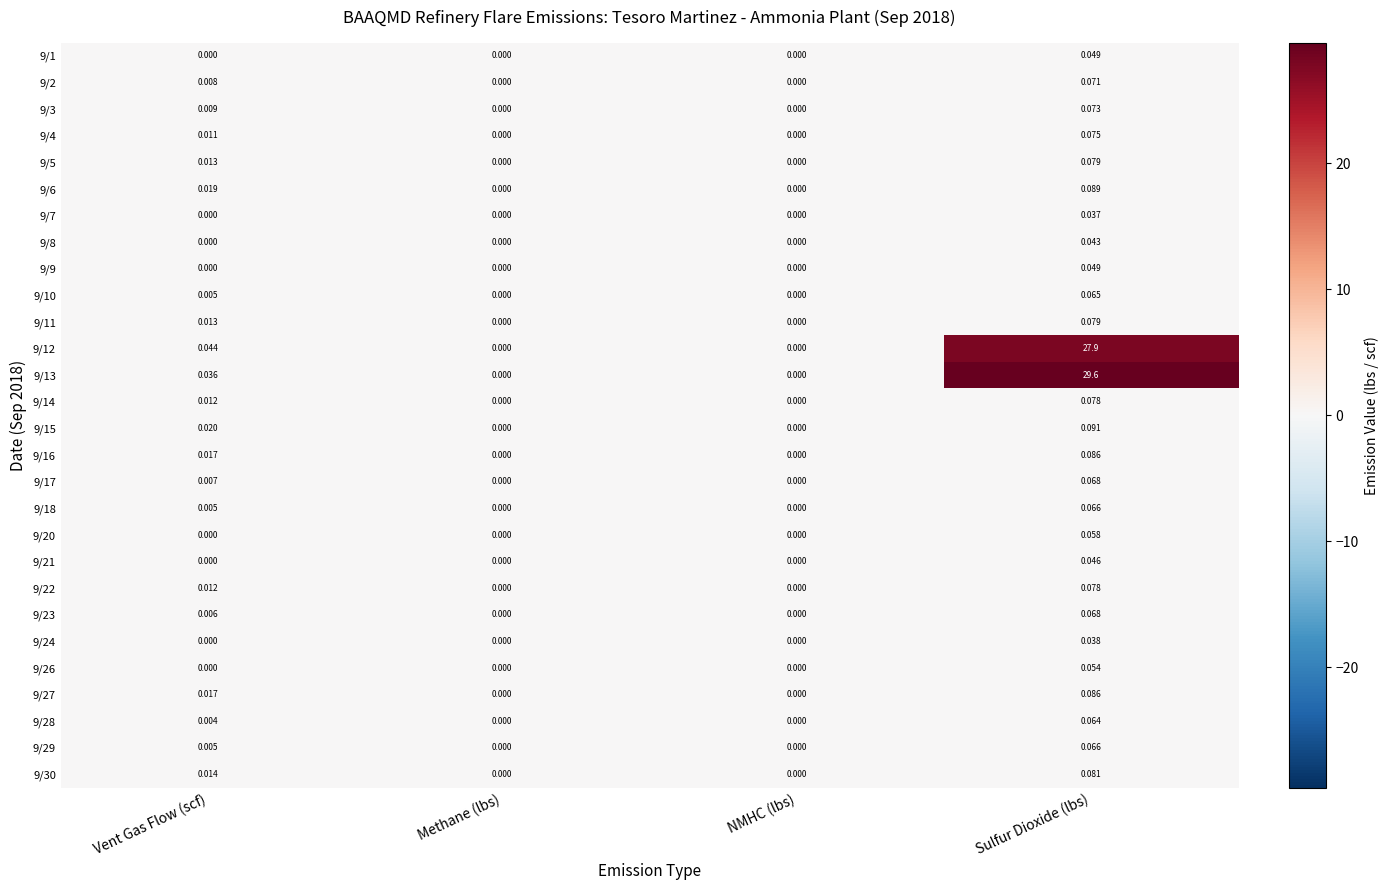

Which series changed the most between Vent Gas Flow (scf) and Sulfur Dioxide (lbs)?

9/13